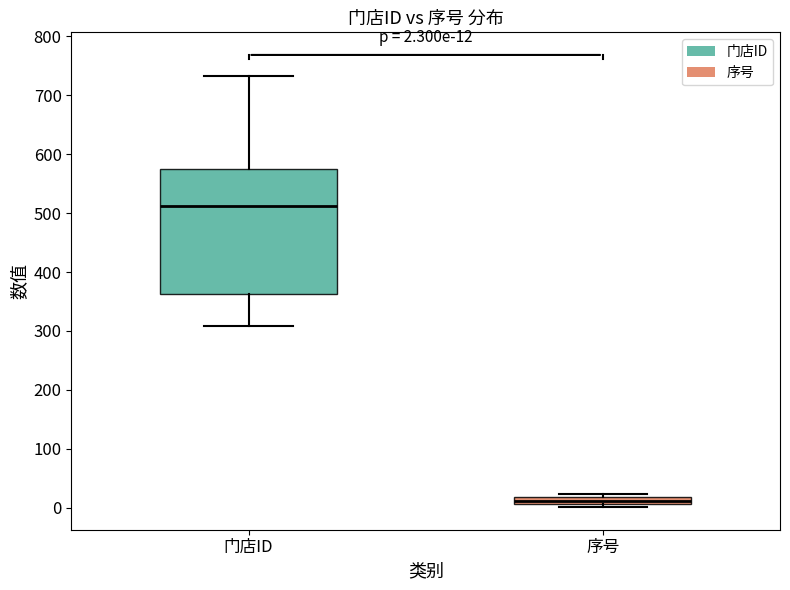

Which box's median line is the lowest?

序号